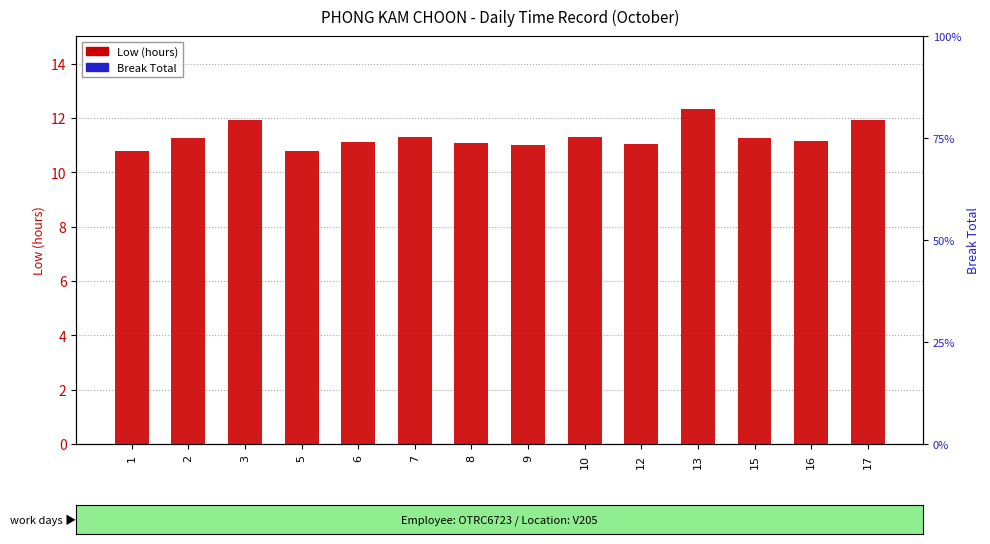

Reading left to right, extract all data points from this chart.

Low (hours): 10.8	11.2	11.9	10.8	11.1	11.3	11.1	11.0	11.3	11.1	12.3	11.3	11.2	11.9
Break Total: 0.0	0.0	0.0	0.0	0.0	0.0	0.0	0.0	0.0	0.0	0.0	0.0	0.0	0.0